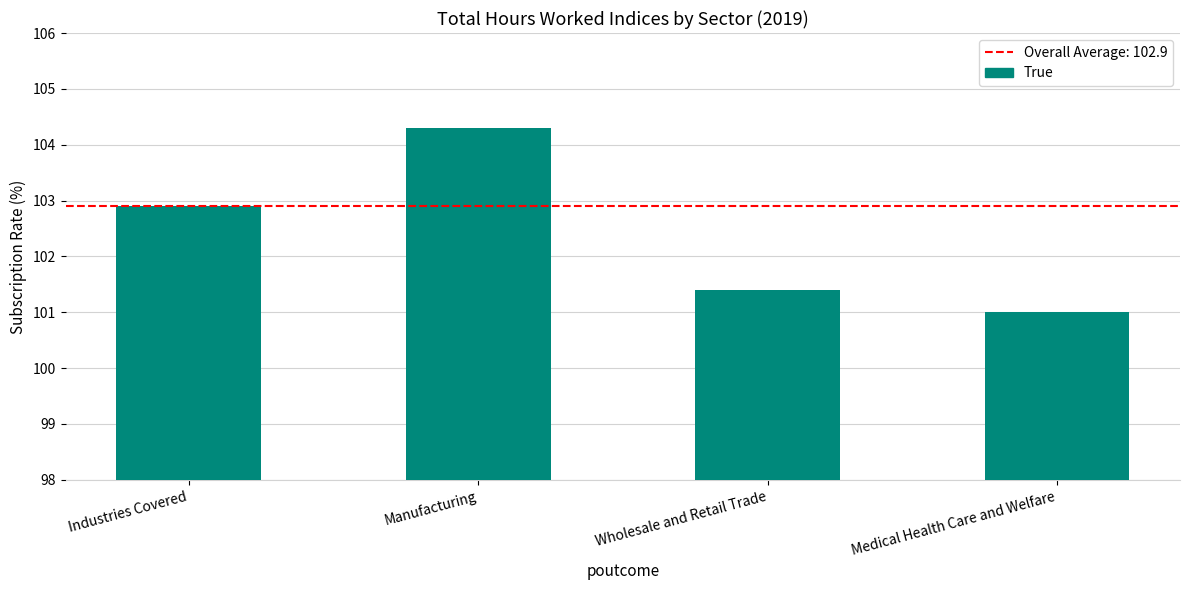

Is it true that the value at Industries Covered is 154.5?

False